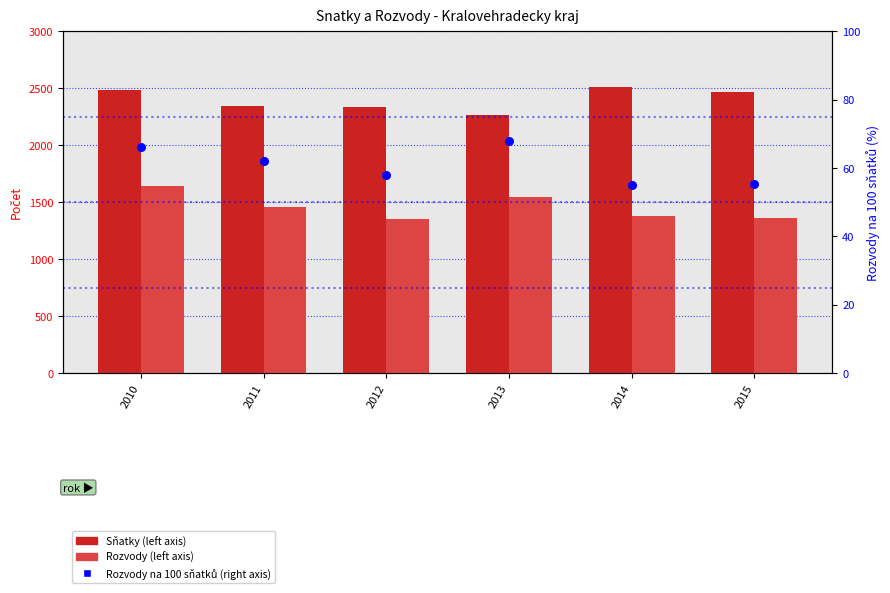

Which series reaches the minimum Y coordinate?

Rozvody na 100 sňatků